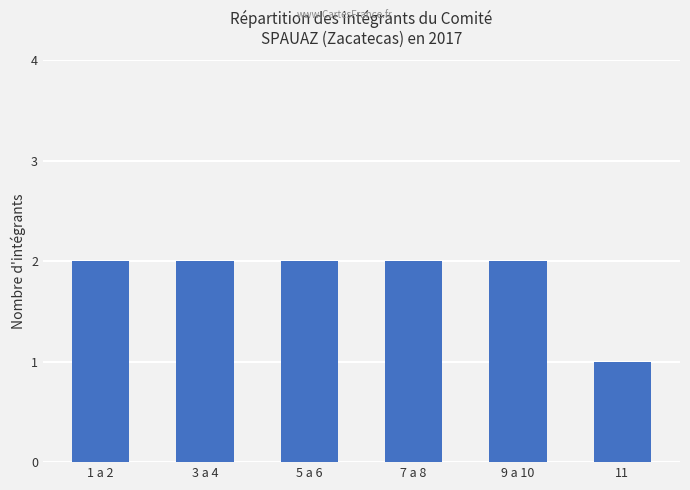

Does the chart contain any negative values?

No